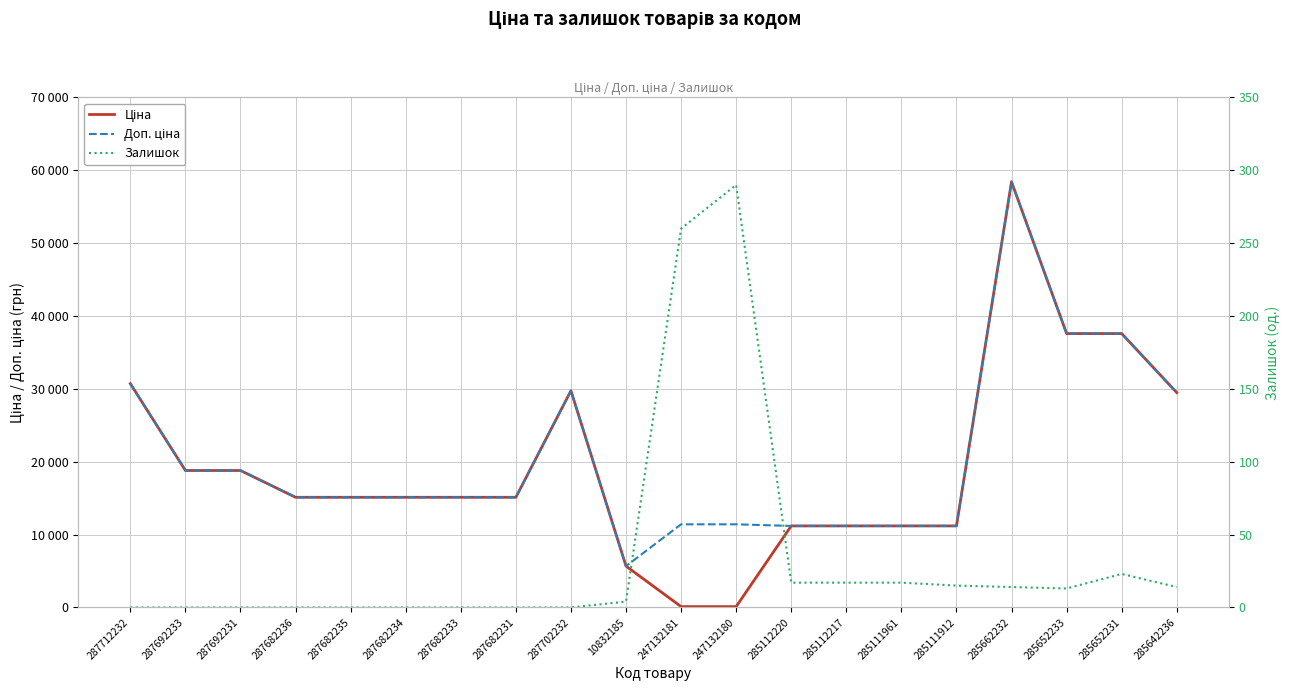

How many intersections are there between Залишок and Ціна?

2